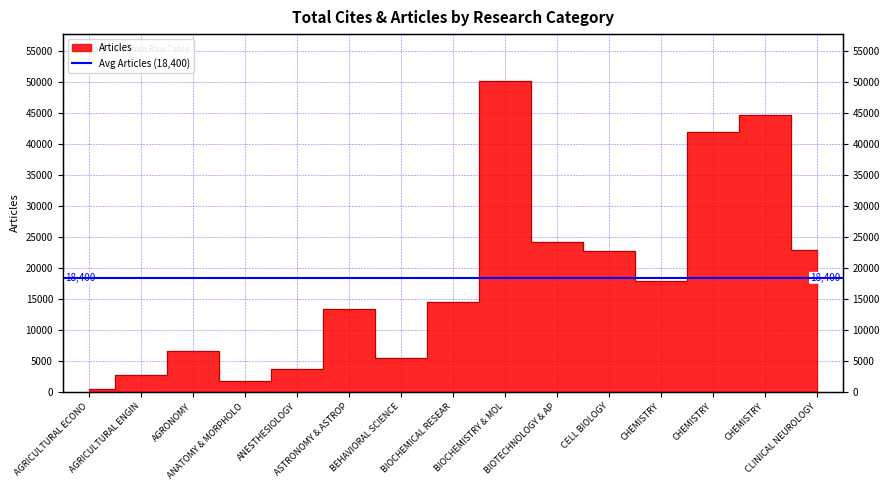

What is the change in value from AGRONOMY to ANESTHESIOLOGY?

-2987